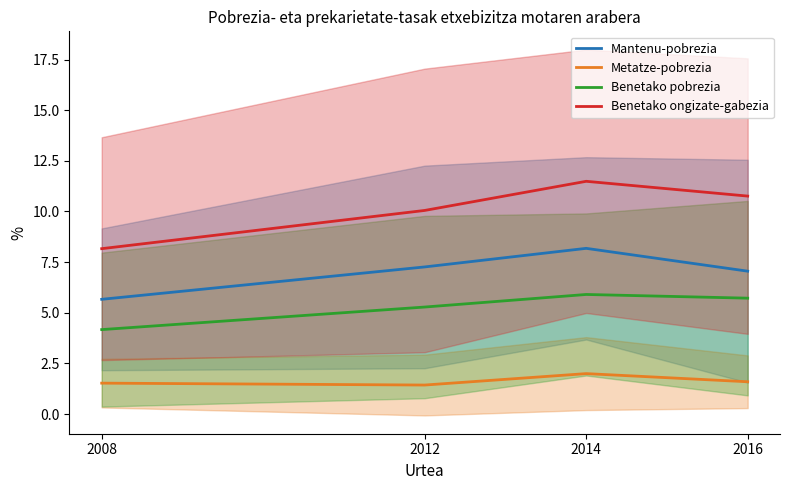

True or false: Benetako pobrezia and Benetako ongizate-gabezia cross at least once.

False